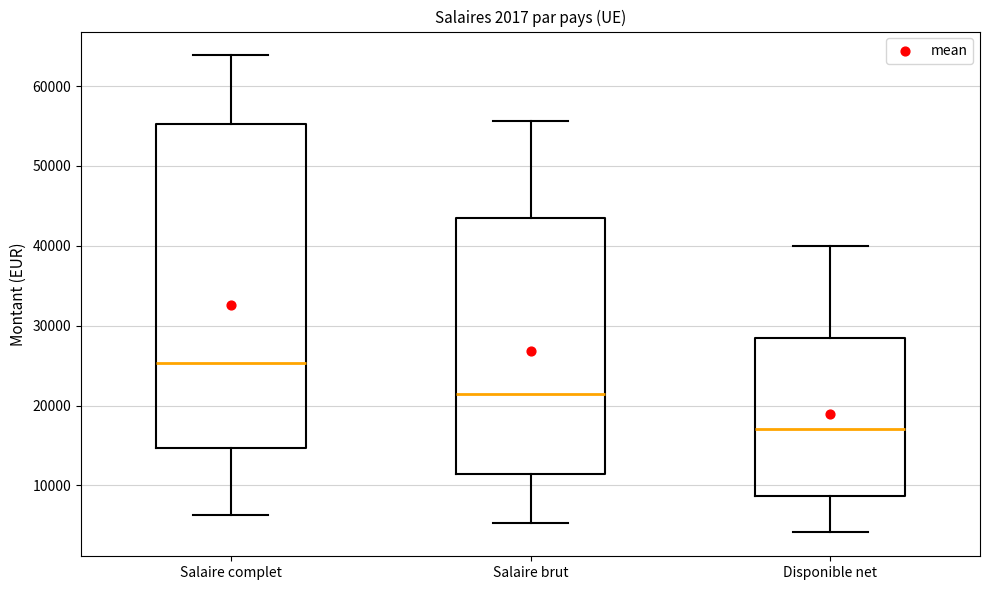

Which box's median line is the highest?

Salaire complet